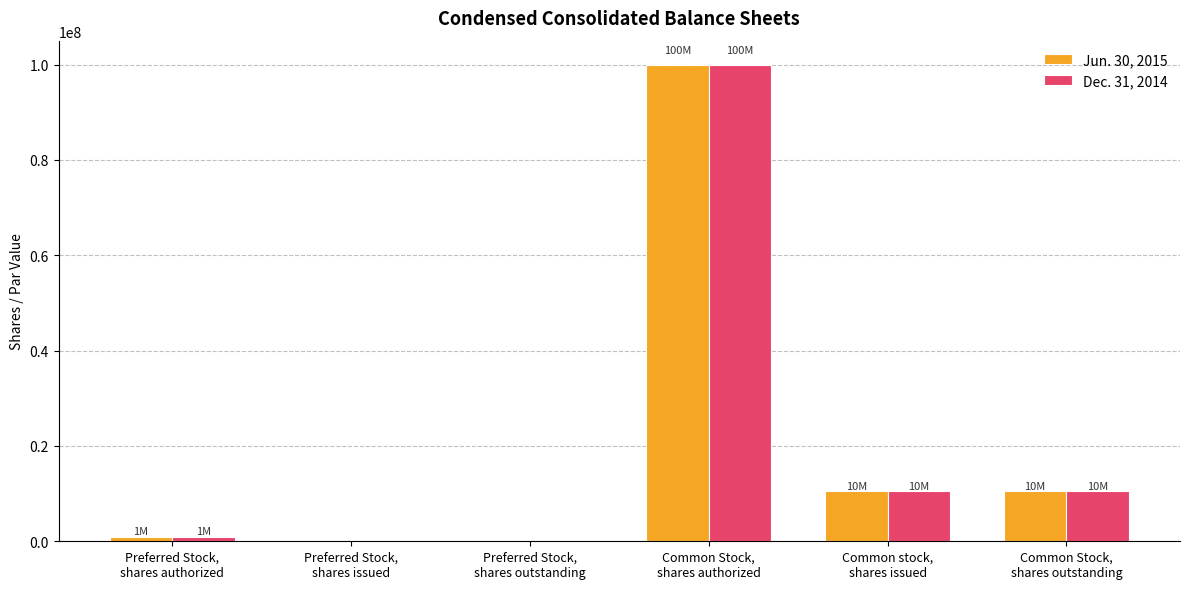

At which label does Jun. 30, 2015 reach its peak?

Common Stock,
shares authorized